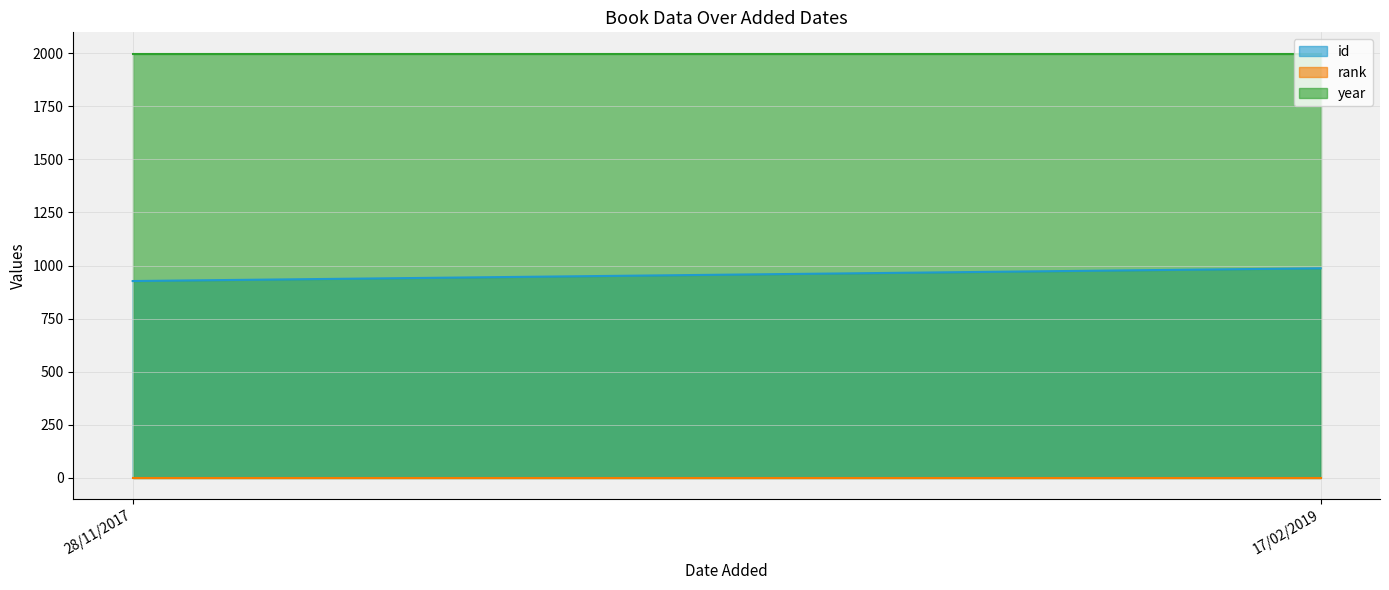

What is the minimum value shown in the chart?

1